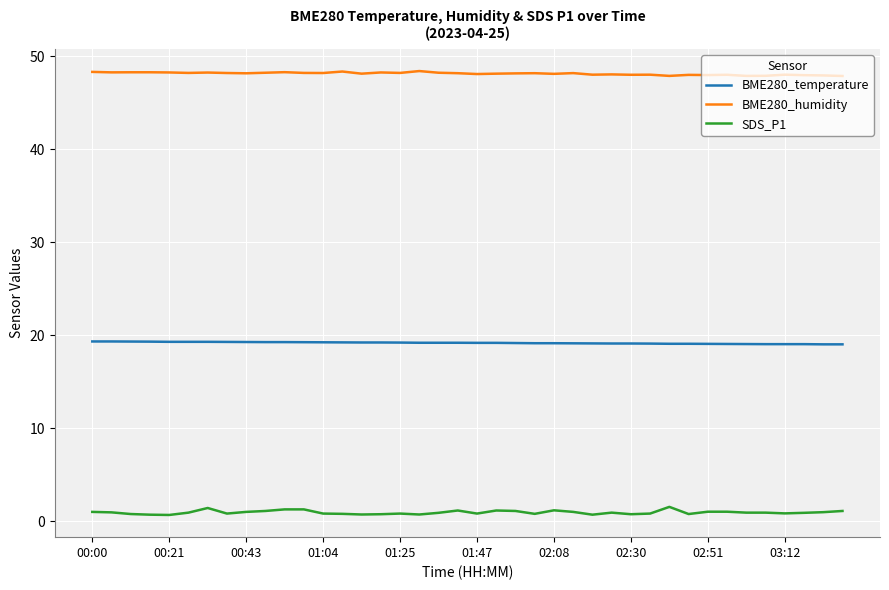

Which series has the largest total across all categories?

BME280_humidity